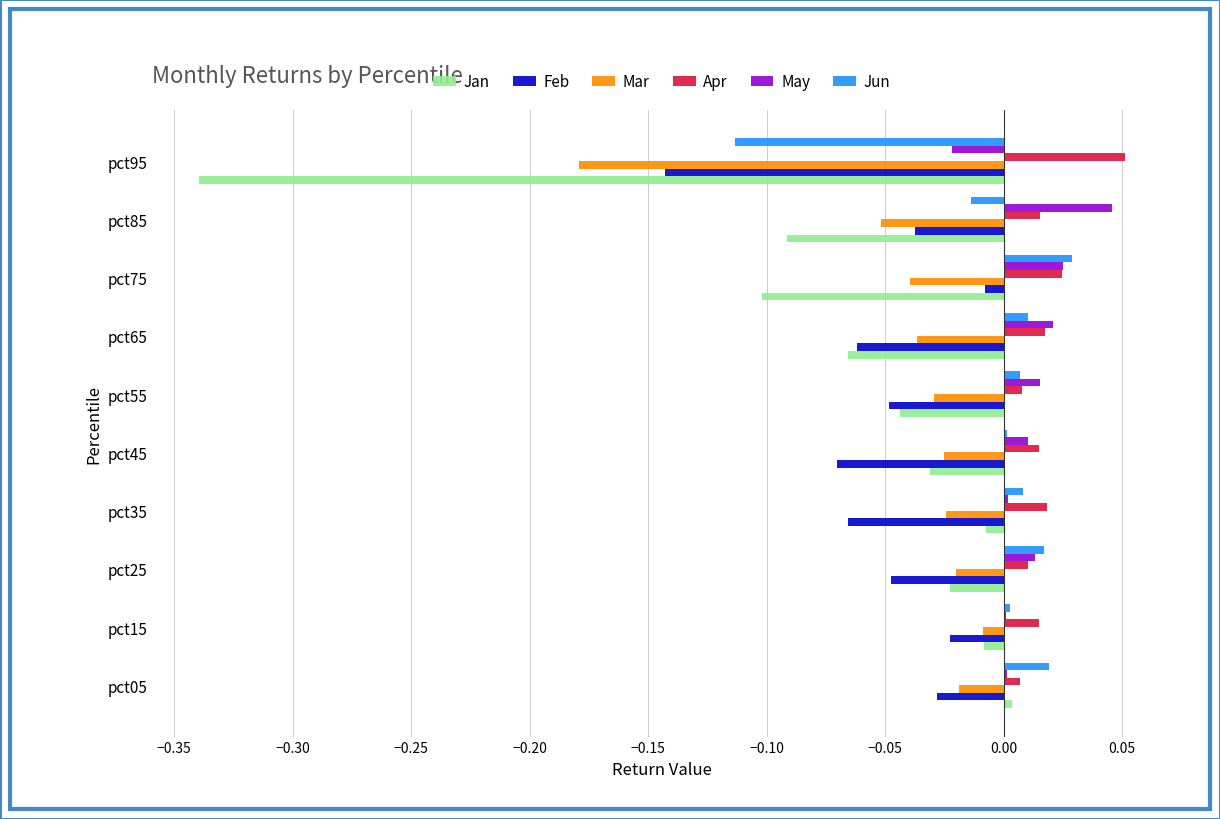

True or false: May has a value of 0.0 at pct85.

True